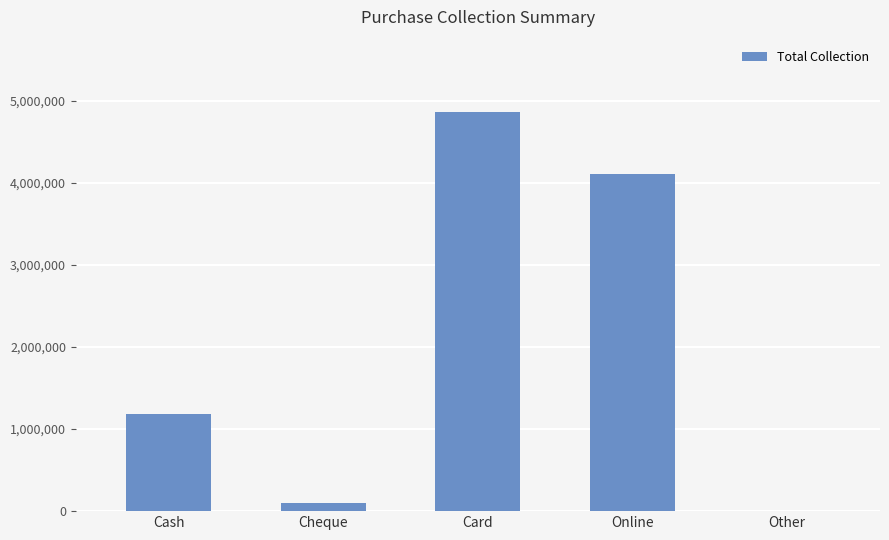

Is it true that the value at Card is 4868757?

True